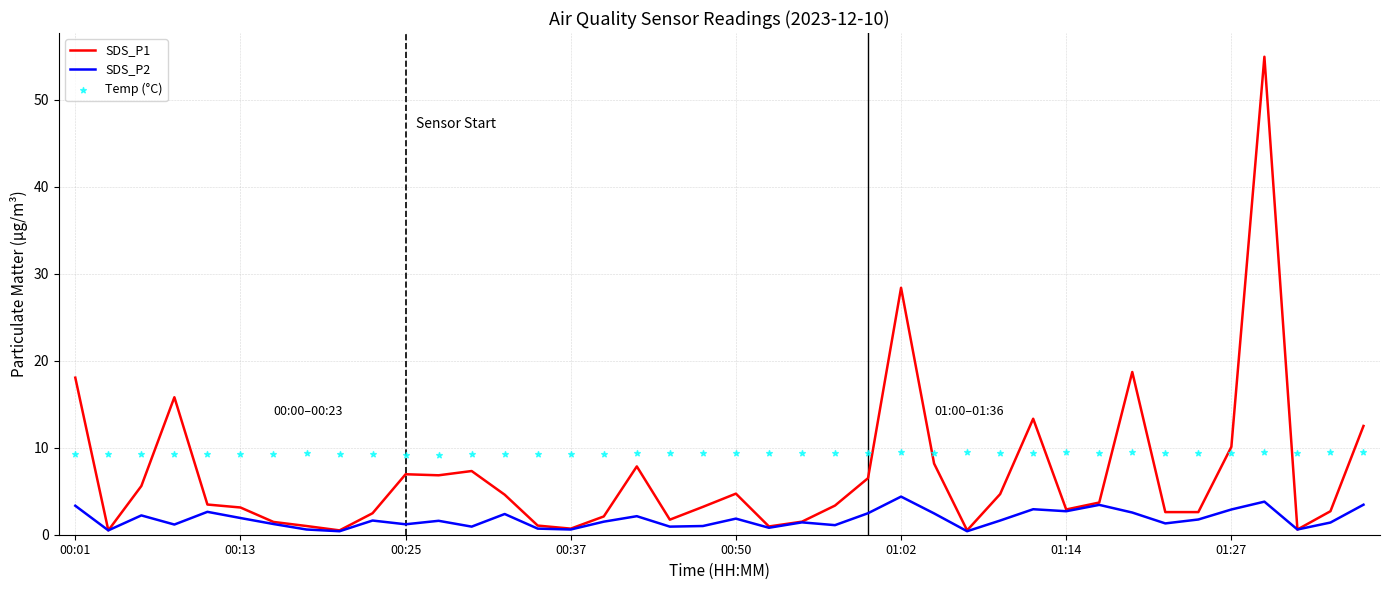

Is the value of SDS_P2 at 32 greater than the value of Temp (°C) at 11?

No